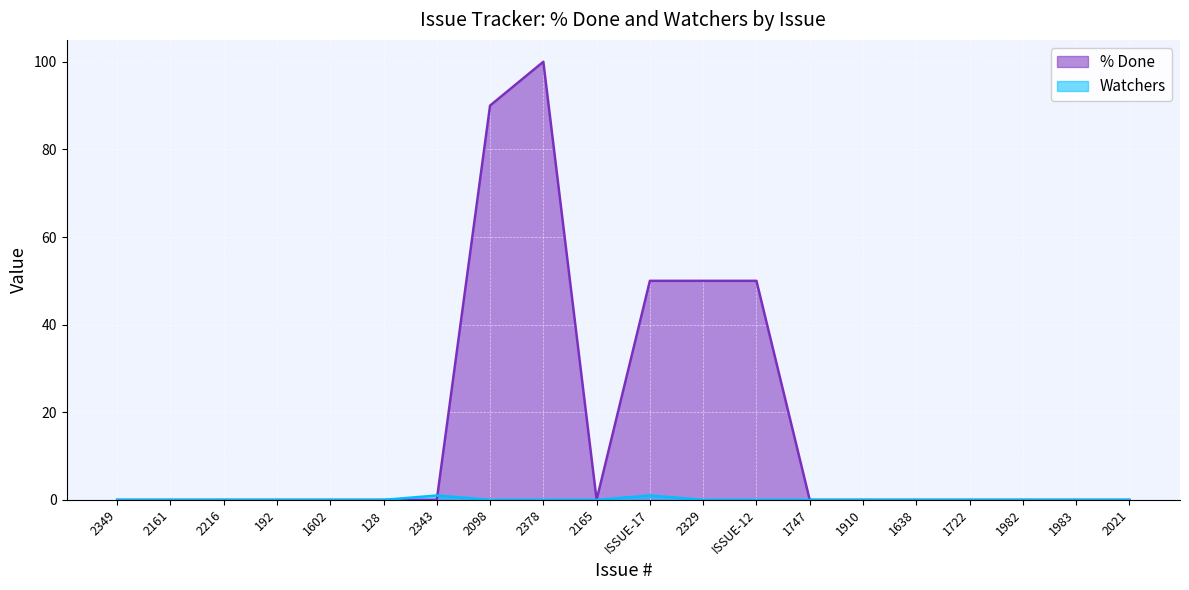

How many values in % Done are above zero?

5